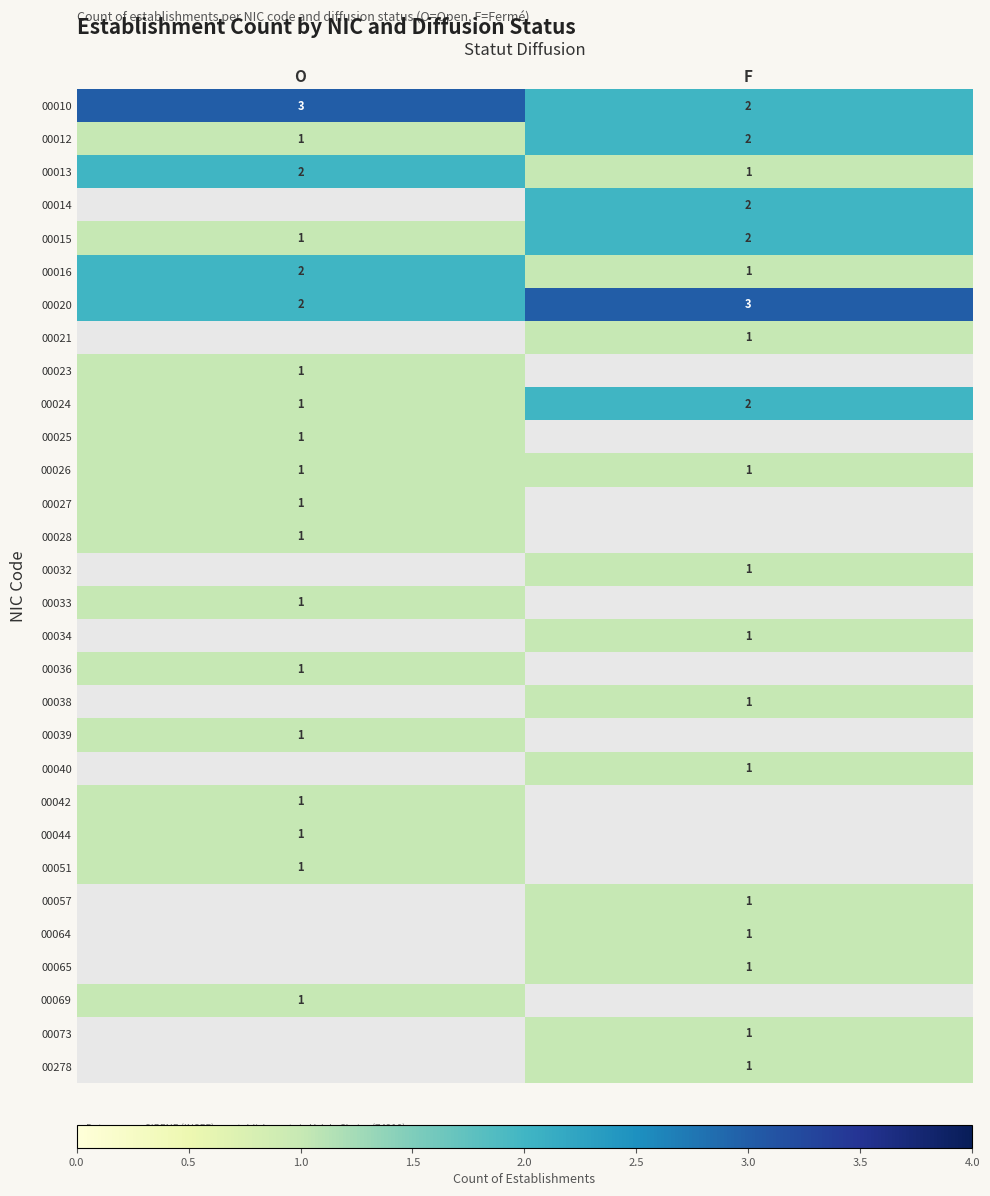

What is the sum of the 00012 values at O and F?

3